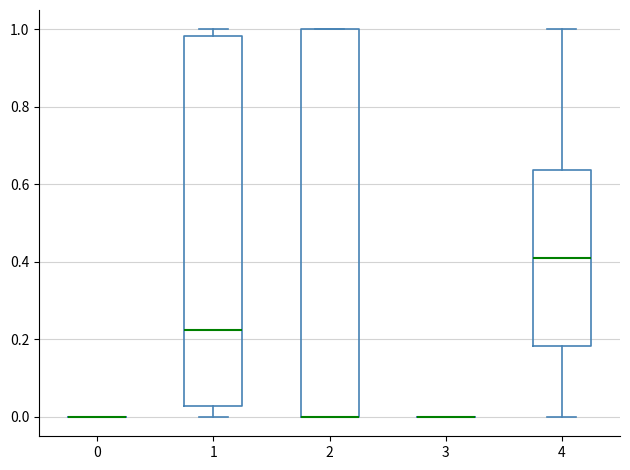

Where does the median line of the box at x = 1 sit on the y-axis? The values are not printed on the chart, so give them approximately, as read against the axis.

0.22